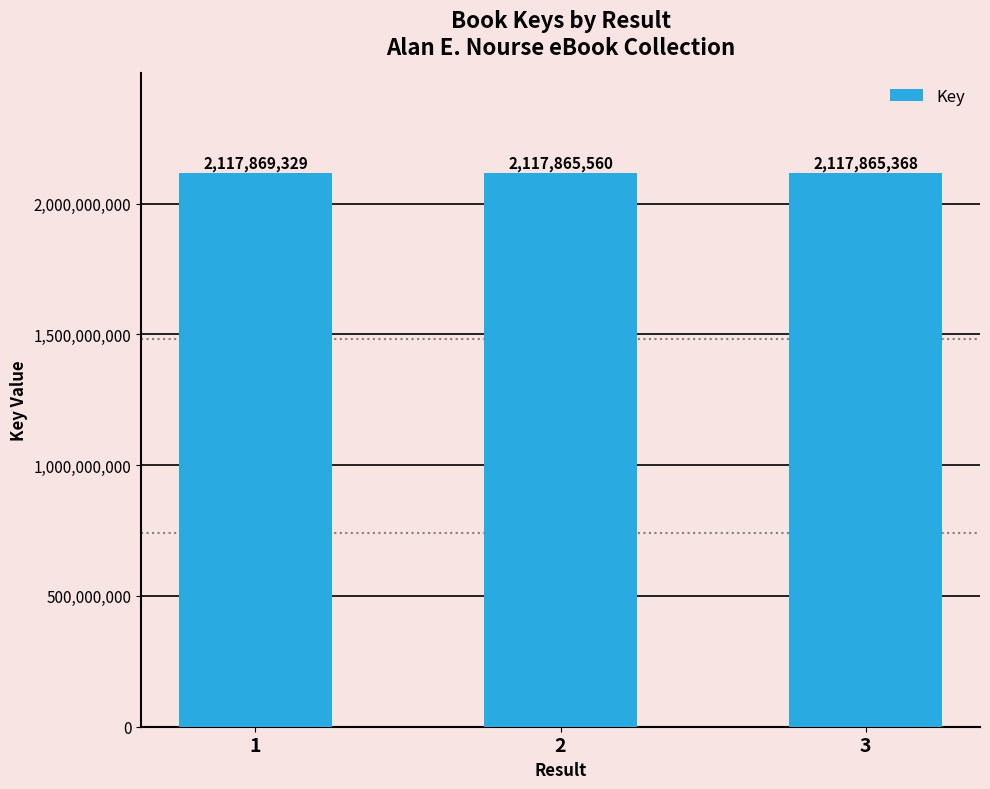

Are the bars horizontal?

No